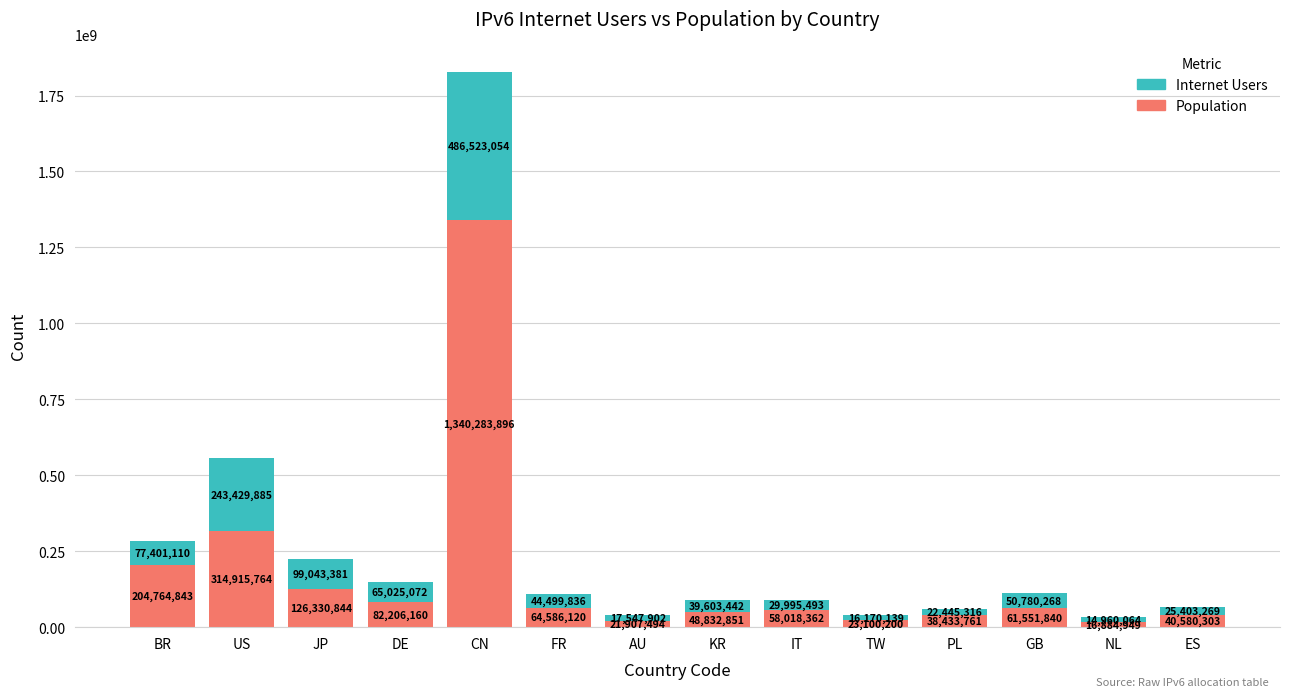

What are all the series names shown in the legend?

Internet Users, Population